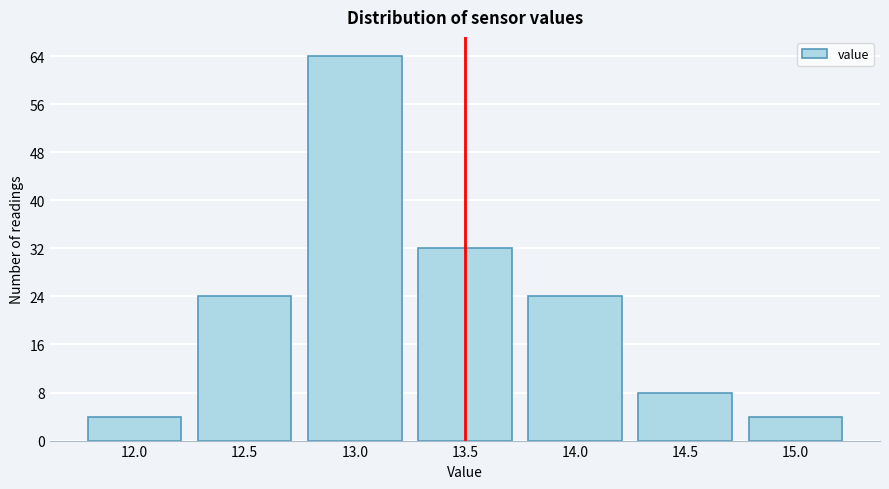

Reading left to right, what are all the values shown in this chart?

4	24	64	32	24	8	4